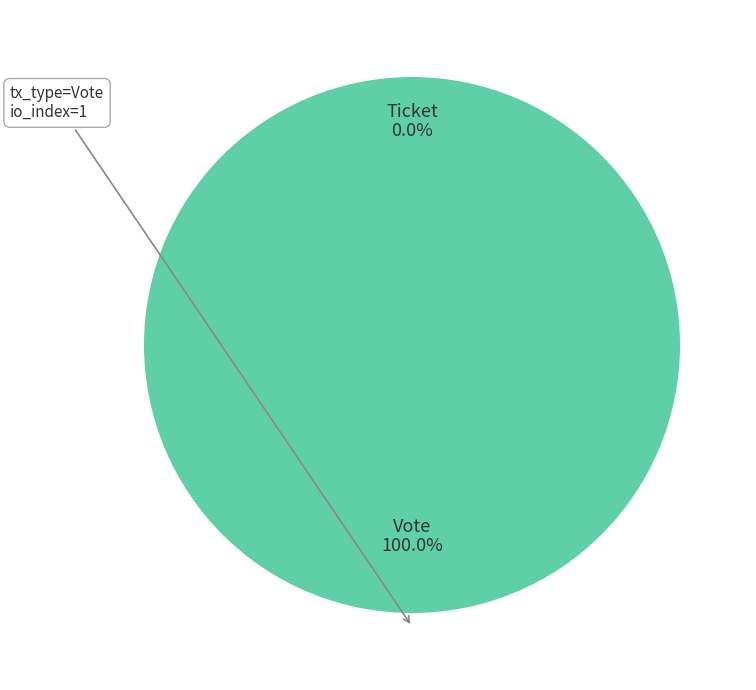

To the nearest percent, what is the difference between the largest and smallest slice percentages?

100%